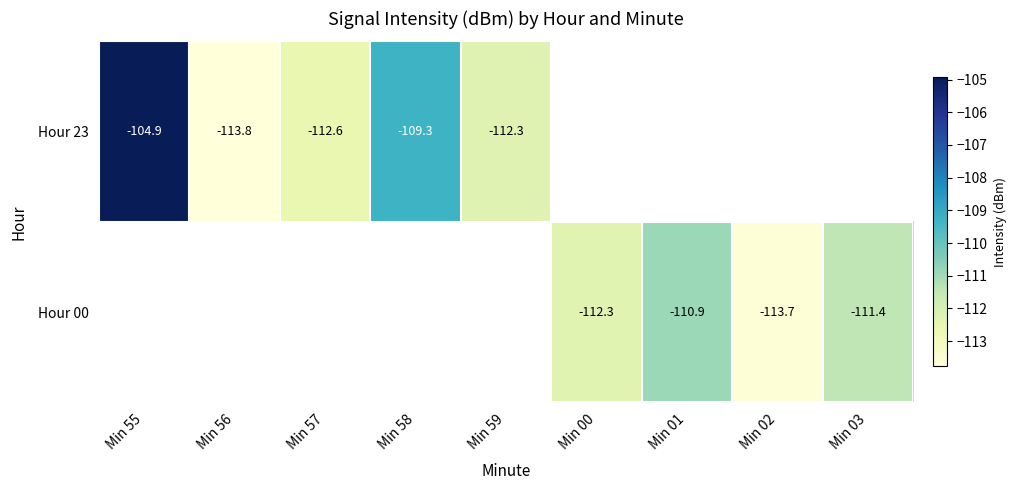

The value of Hour 00 at Min 01 is -110.9. True or false?

True